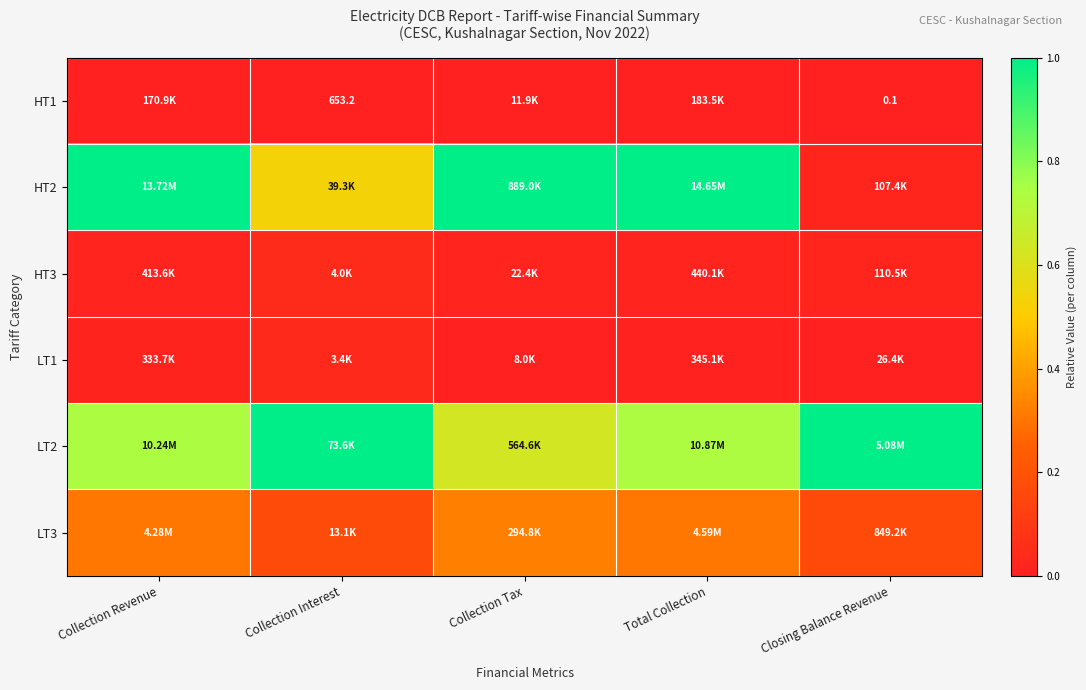

True or false: LT3 has a value of 0.1 at Collection Interest.

False